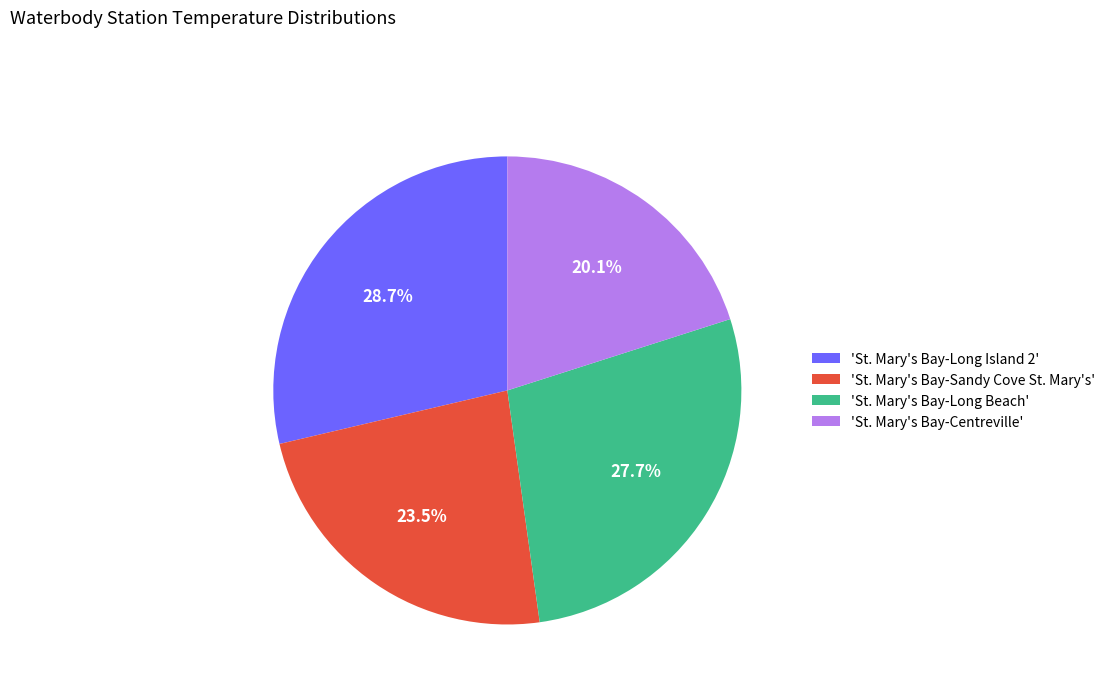

Is there any slice that represents more than half of the pie?

No